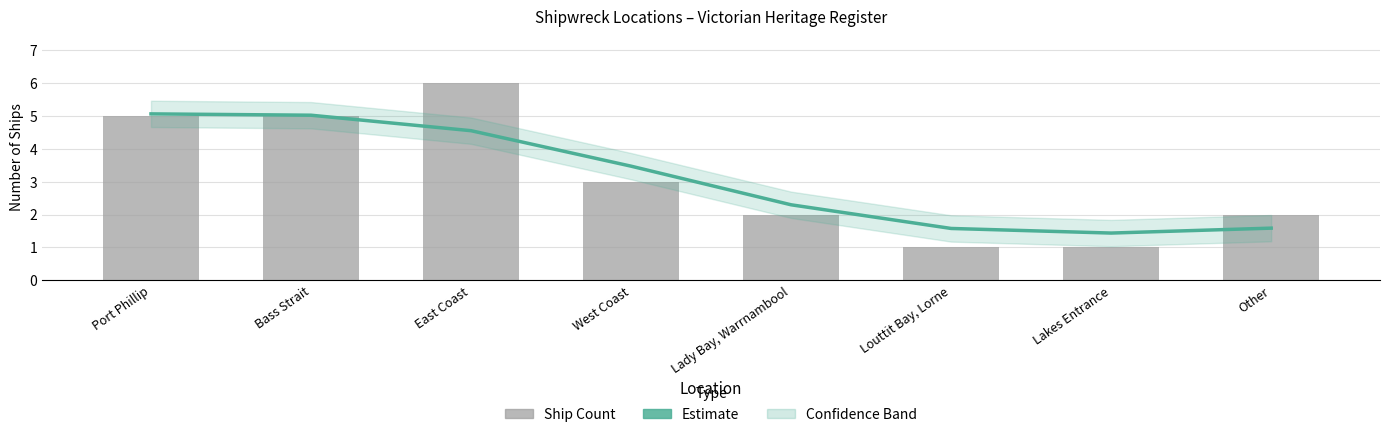

What is the highest value of the Ship Count series?

6.0